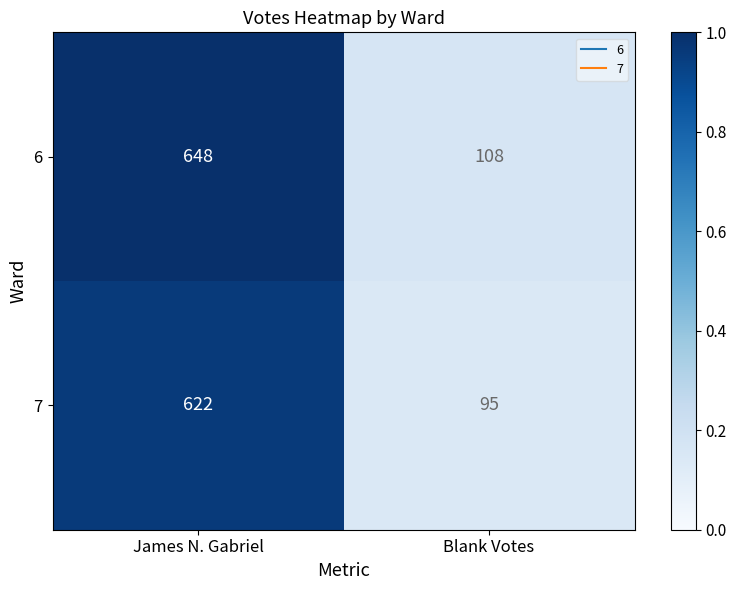

At Blank Votes, list the series in order from largest to smallest.

6, 7